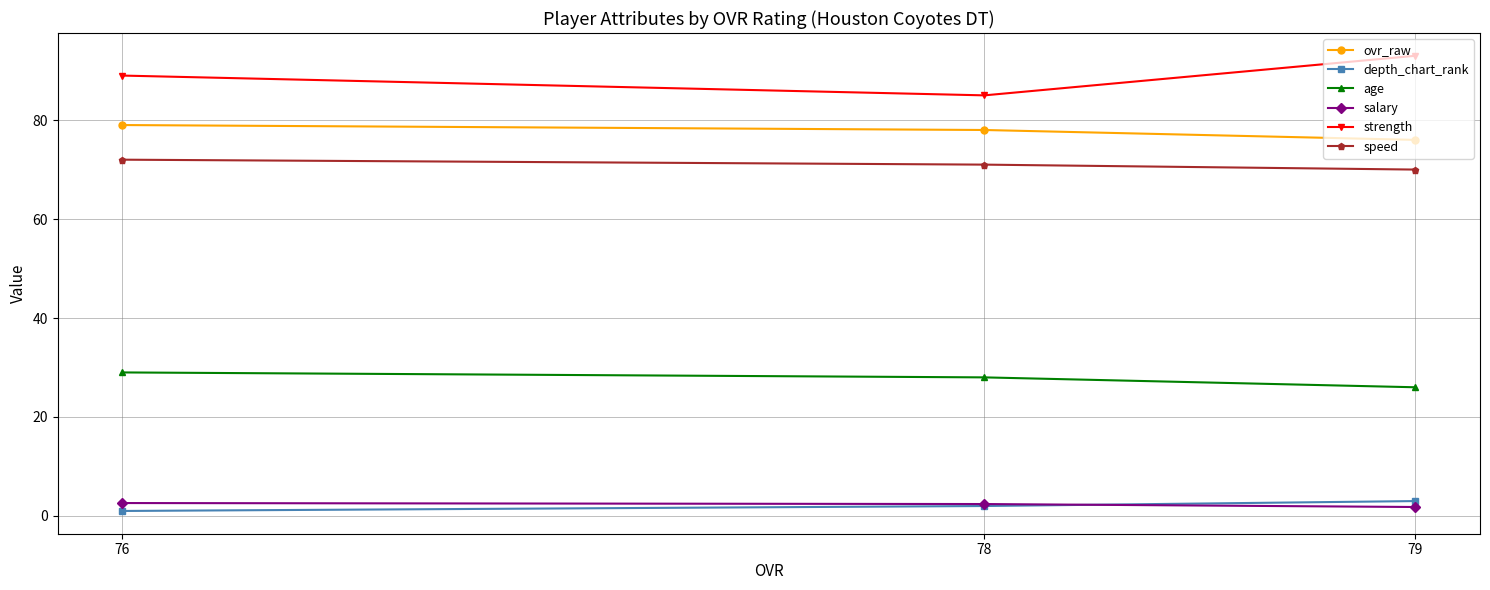

True or false: speed has a value of 71.0 at 78.

True